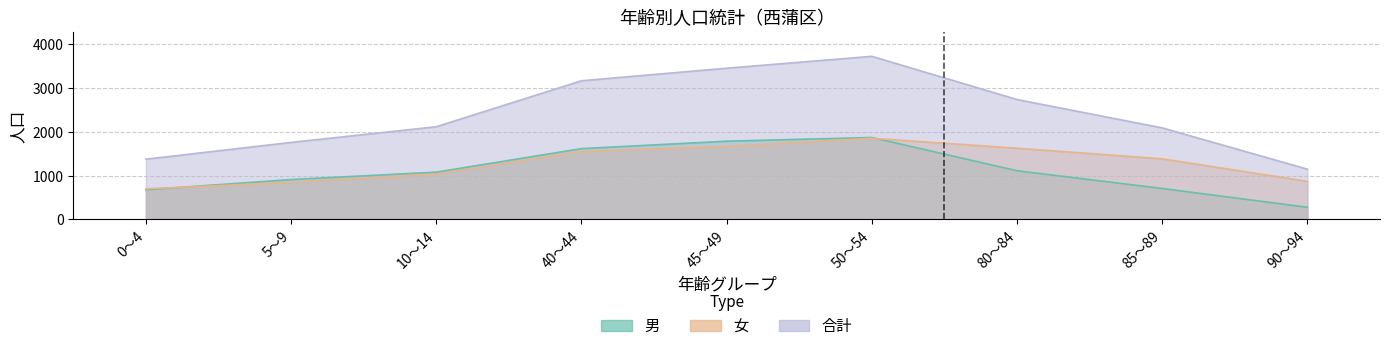

Which series has the largest range (max minus min)?

合計